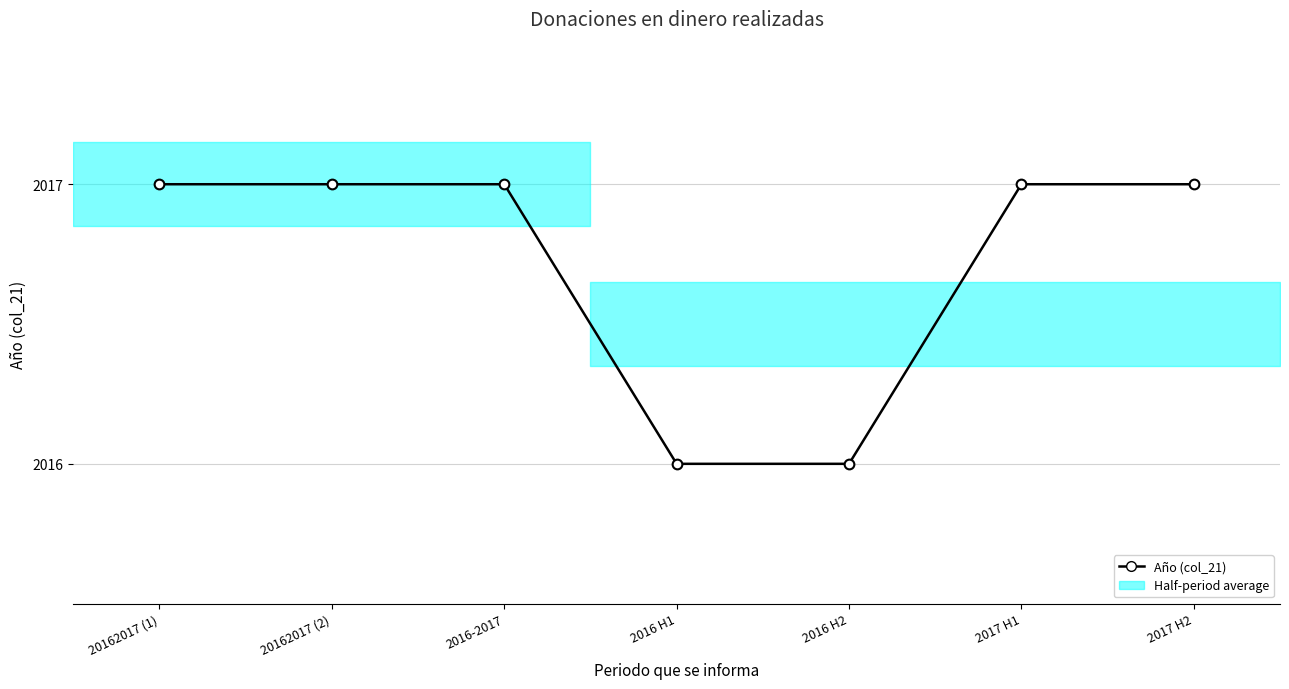

What is the label of the 7th point from the left?

2017 H2